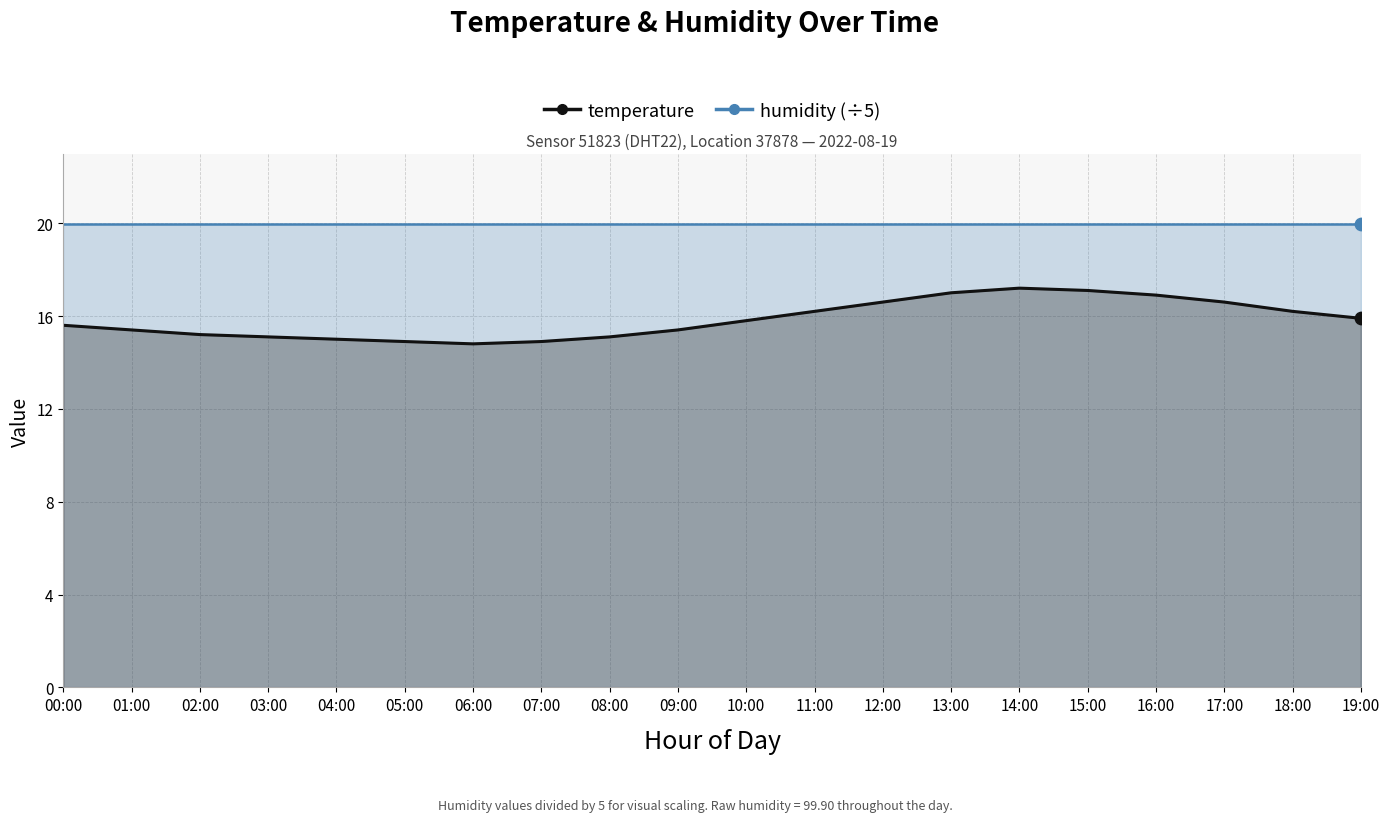

Approximately how many times larger is the value at 11:00 compared to 01:00?

1.1